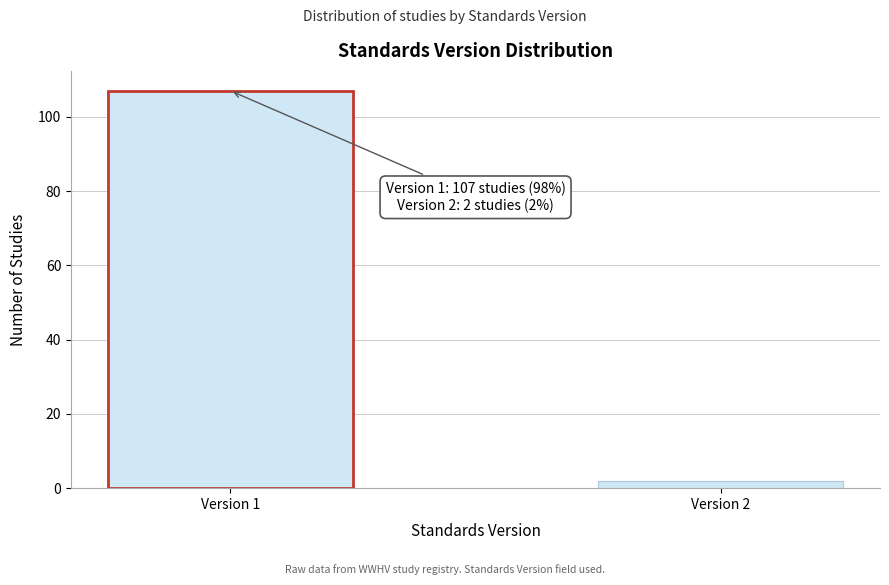

Reading right to left, transcribe all the data shown in this chart.

2	107